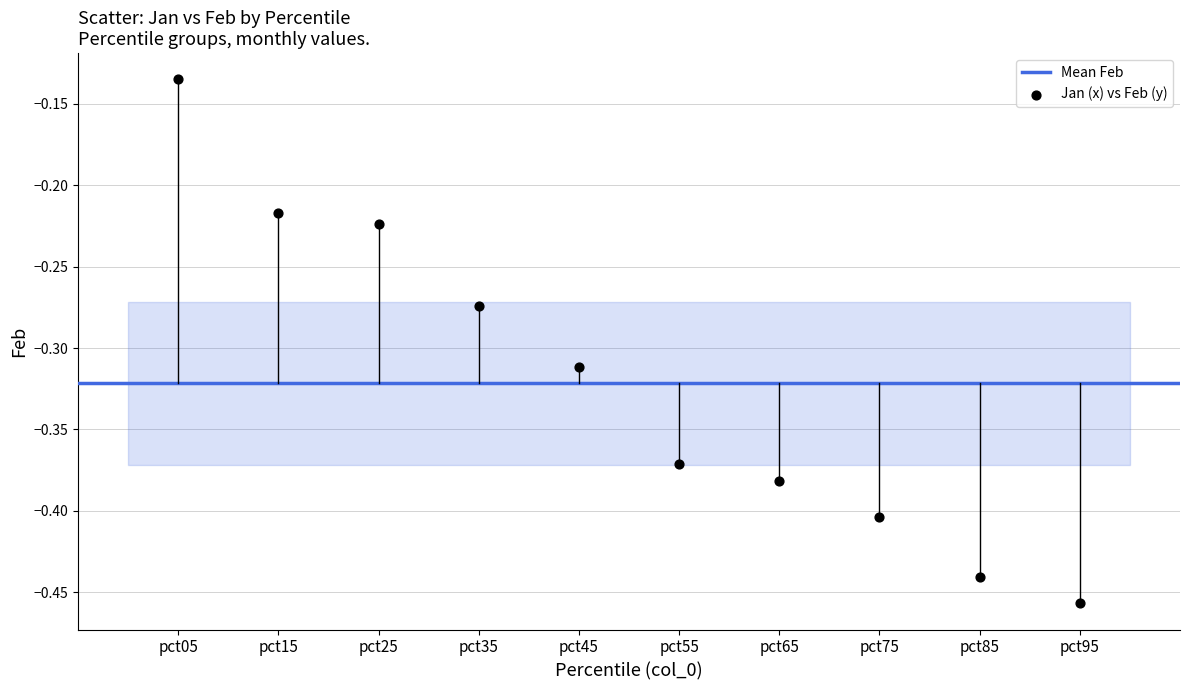

What is the range of Y values (max minus min)?

0.3